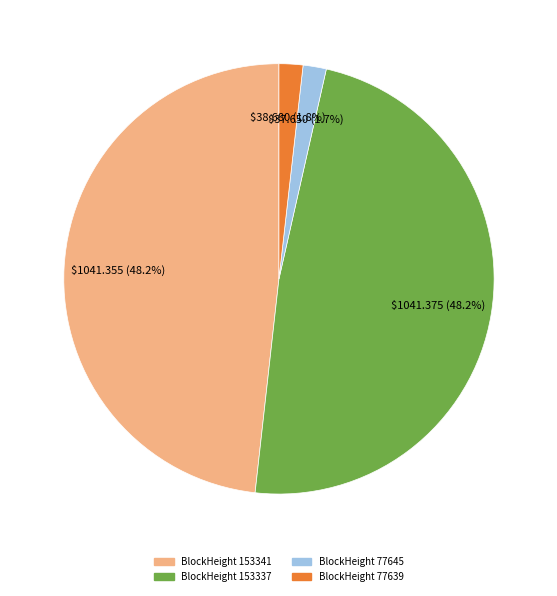

Is there any slice that represents more than half of the pie?

No